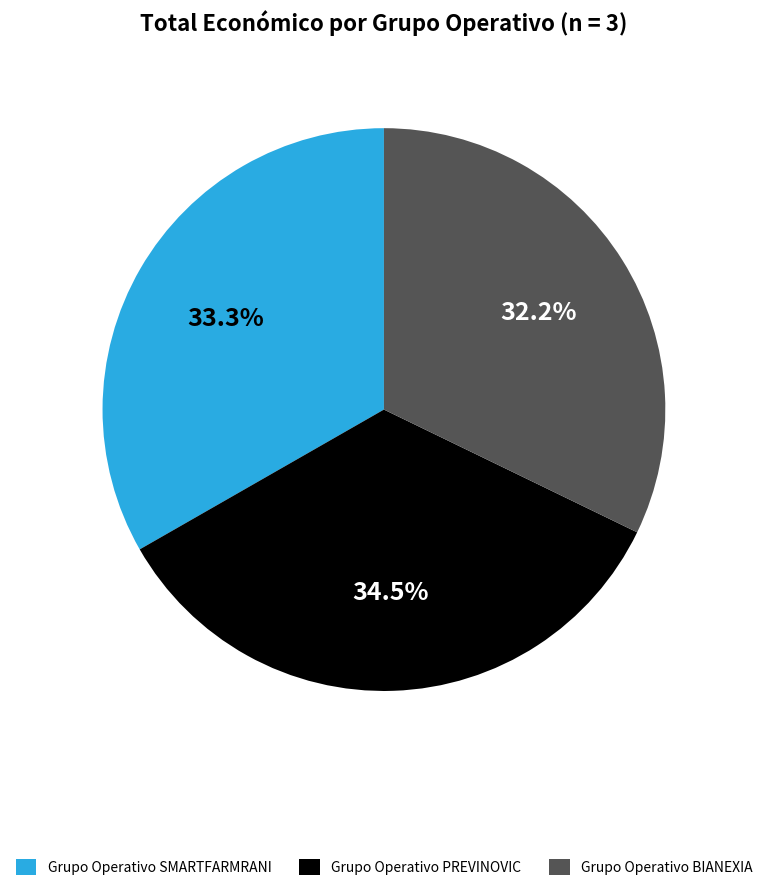

Count the number of slices in the pie.

3